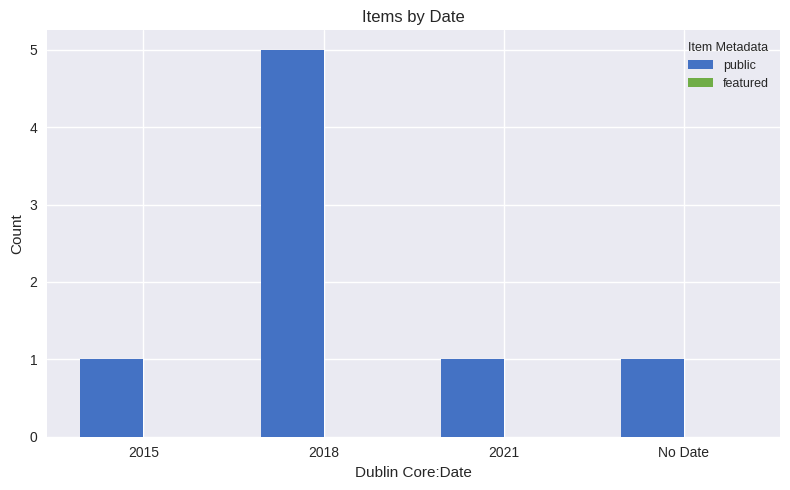

What position from the right is 2021?

2